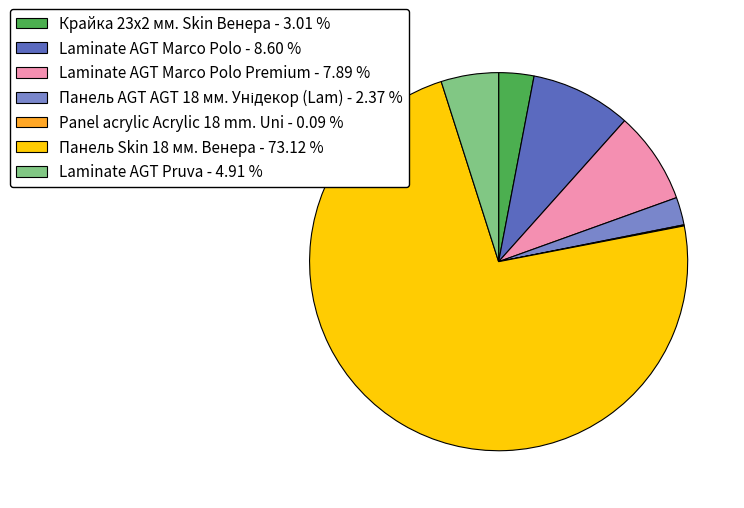

Which slice is the largest?

Панель Skin 18 мм. Венера - 73.12 %